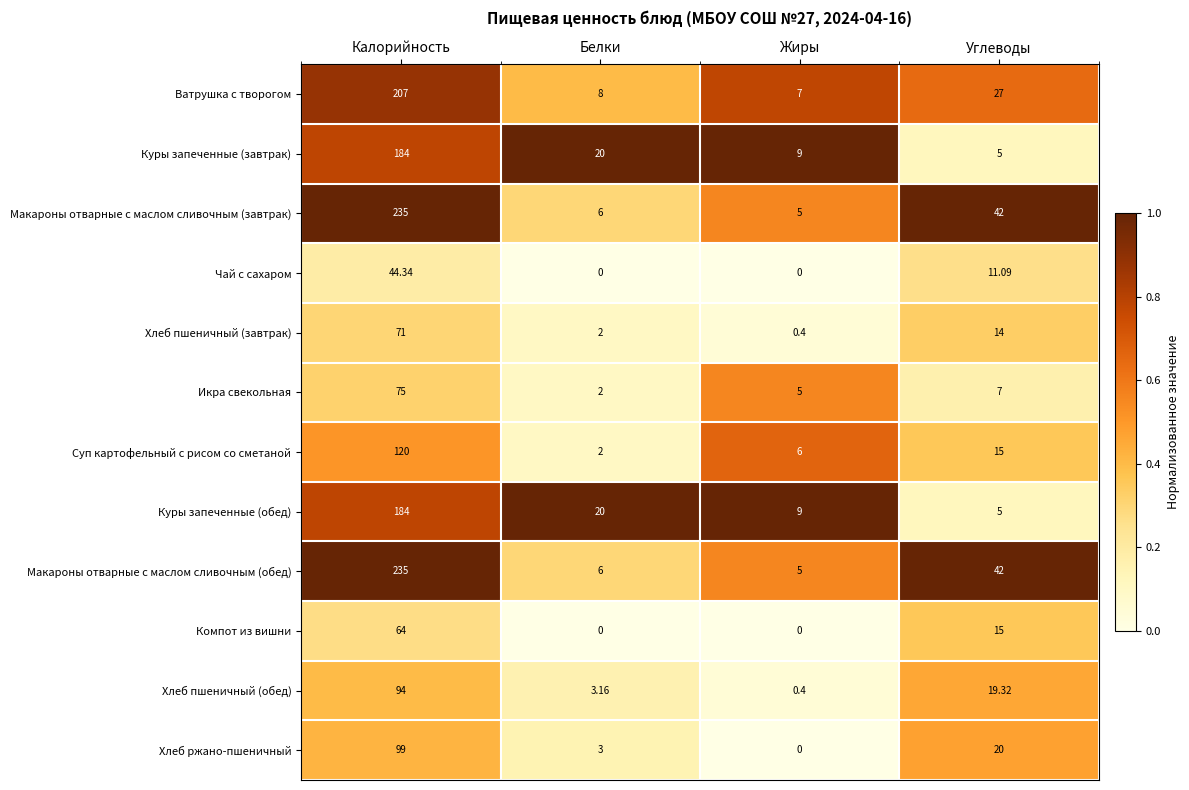

List the labels in order of Куры запеченные (обед) value, smallest first.

Углеводы, Жиры, Белки, Калорийность